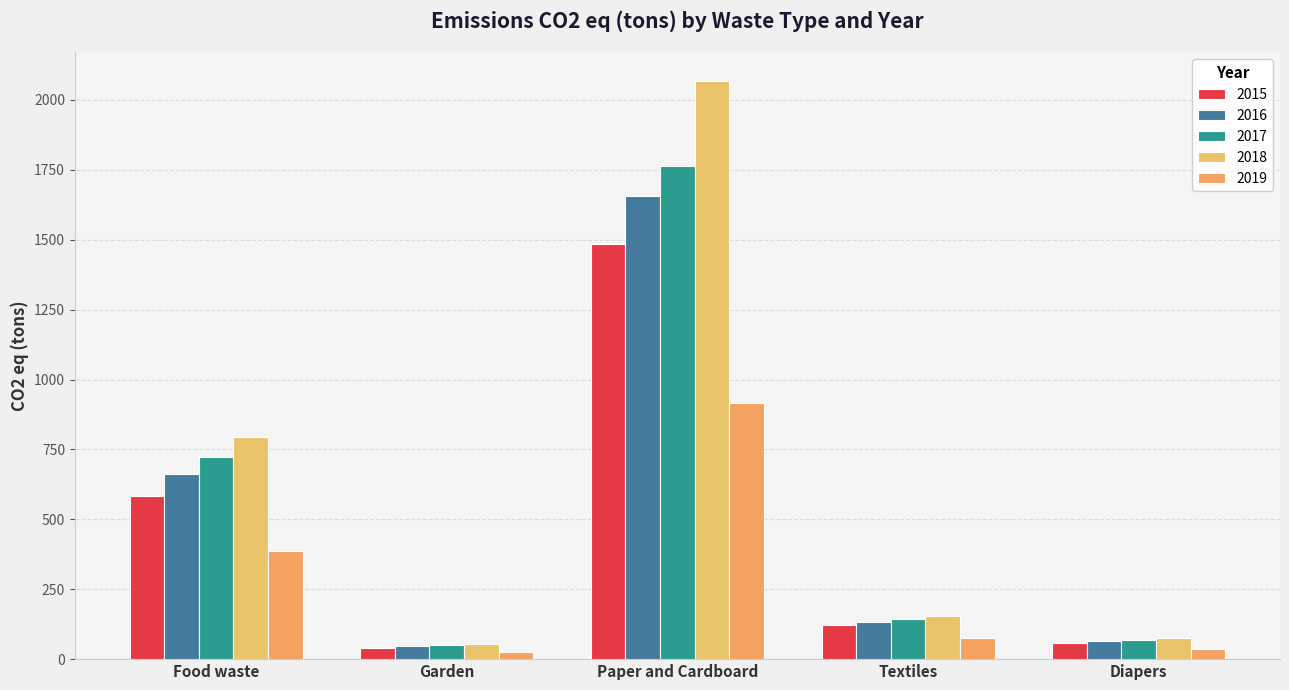

At which label is 2015 closest to 762?

Food waste